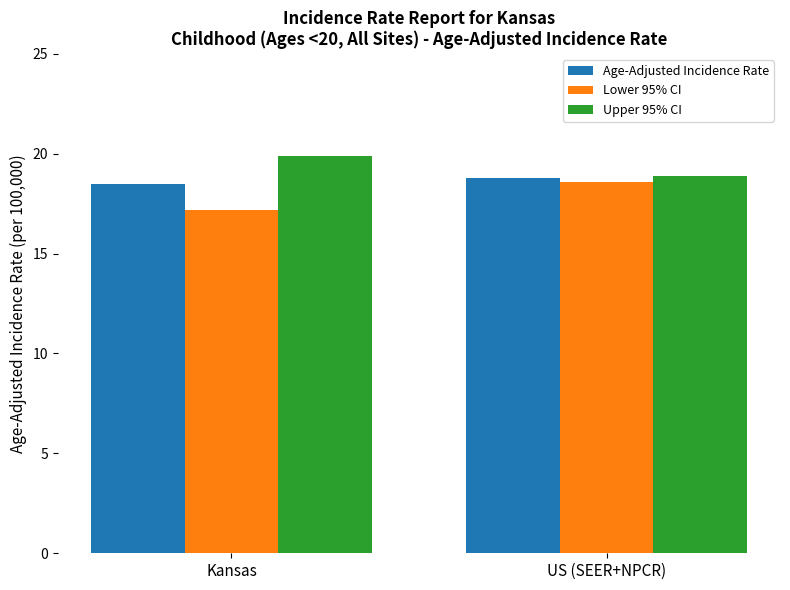

What are all the series names shown in the legend?

Age-Adjusted Incidence Rate, Lower 95% CI, Upper 95% CI